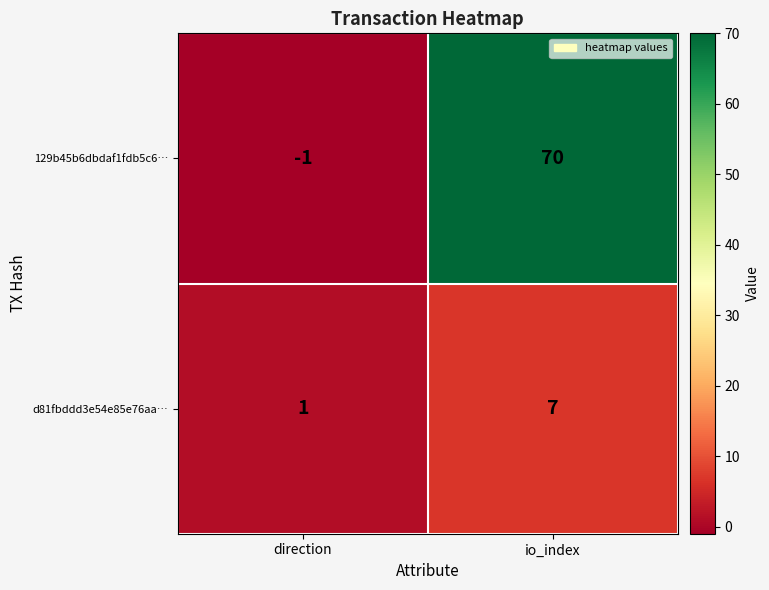

Rank the series by their average value, from lowest to highest.

d81fbddd3e54e85e76aa…, 129b45b6dbdaf1fdb5c6…